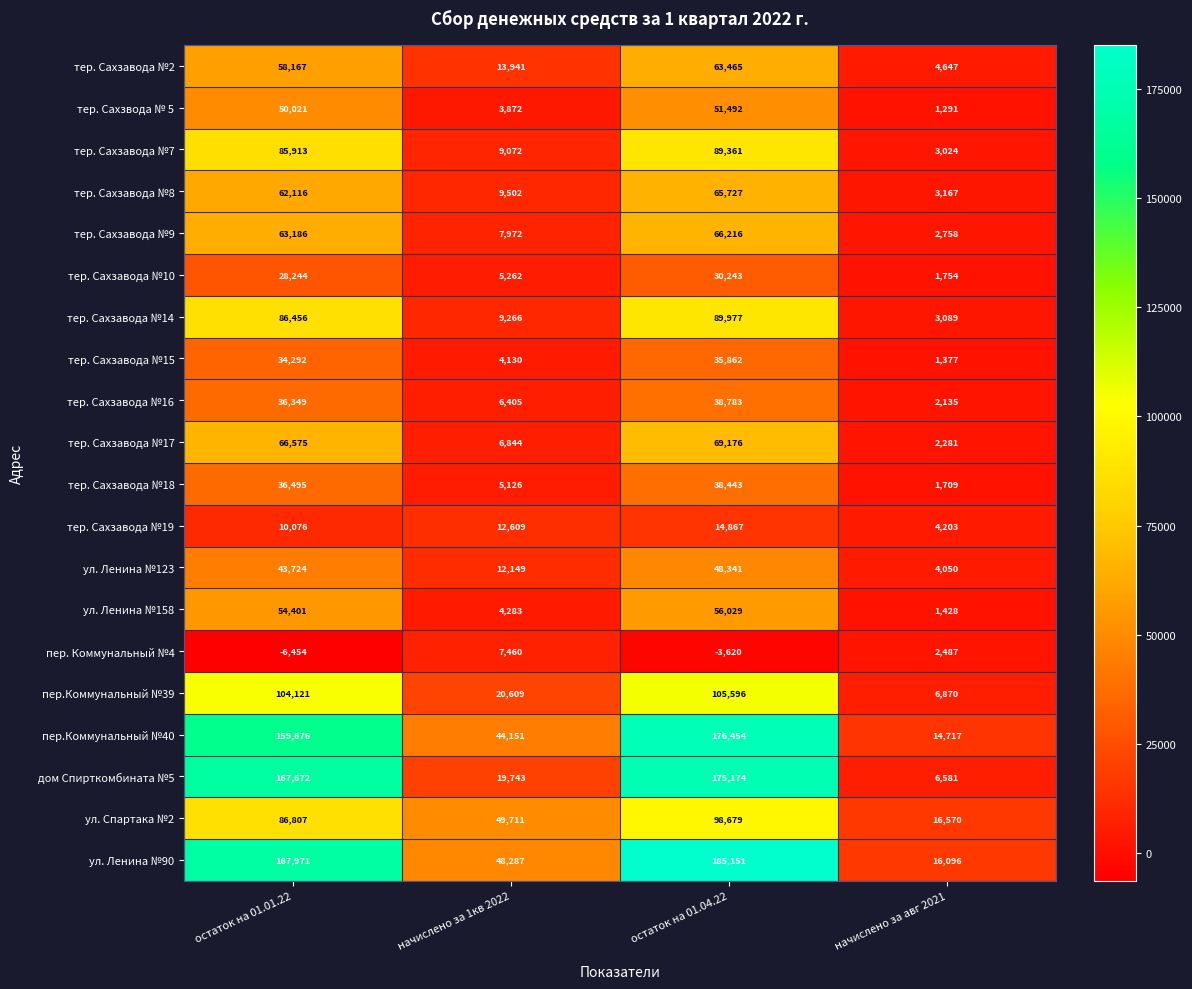

What is the smallest value displayed?

-6454